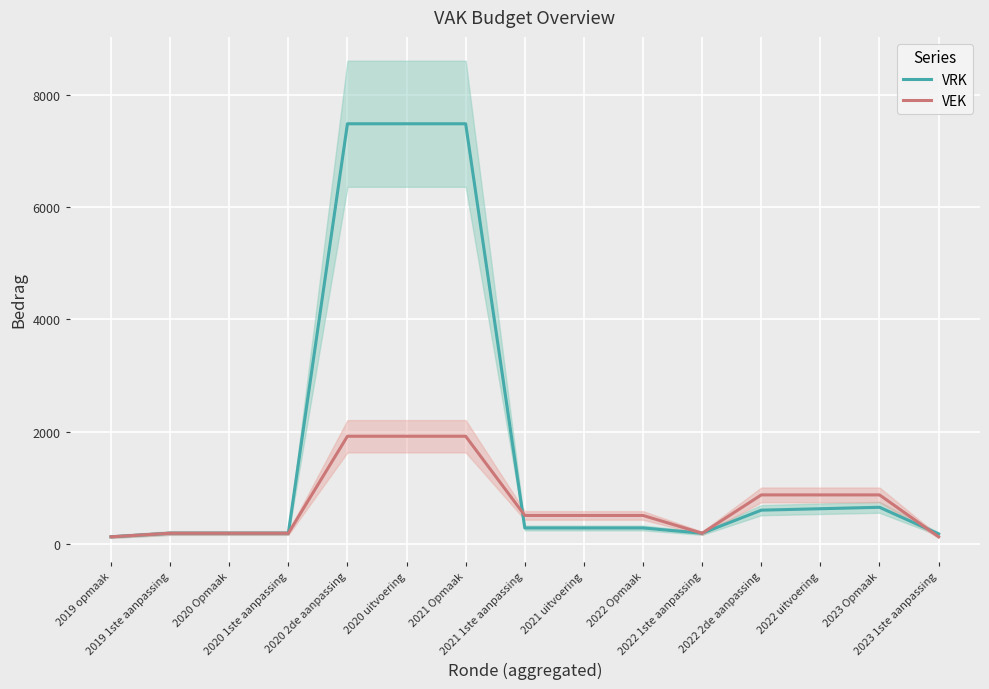

Rank the series at 2022 2de aanpassing from lowest to highest value.

VRK, VEK